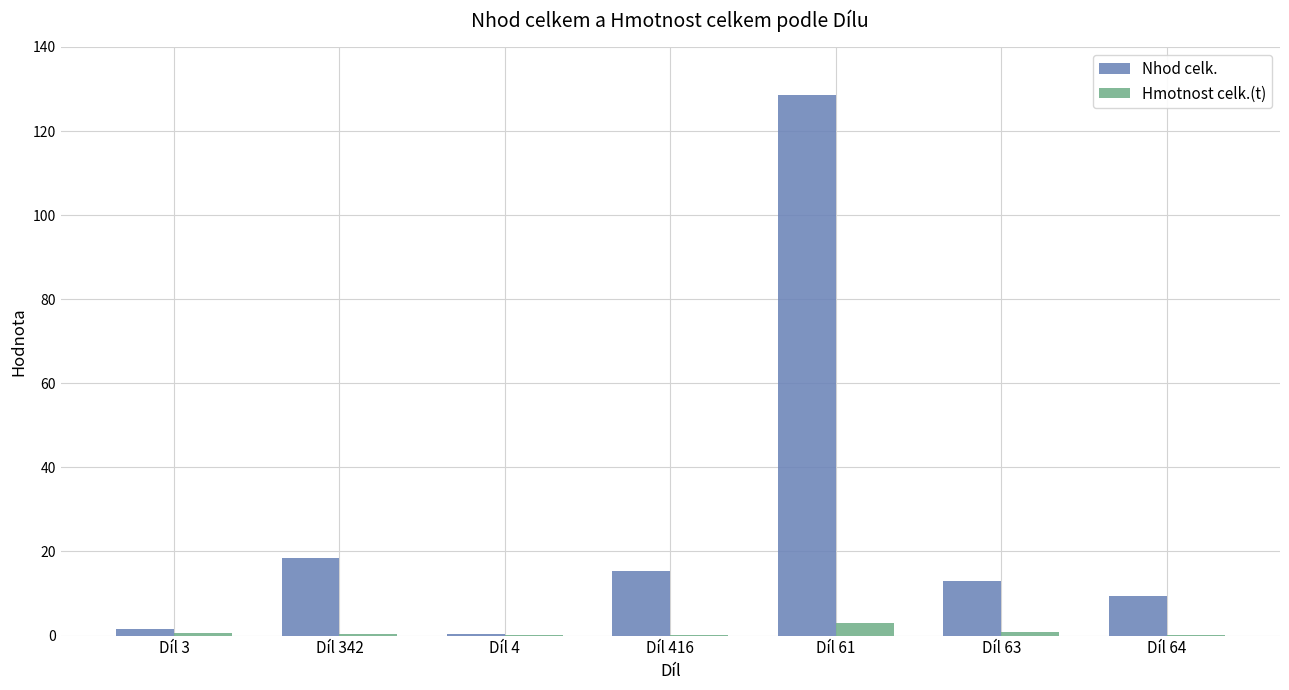

Which series has the largest total across all categories?

Nhod celk.